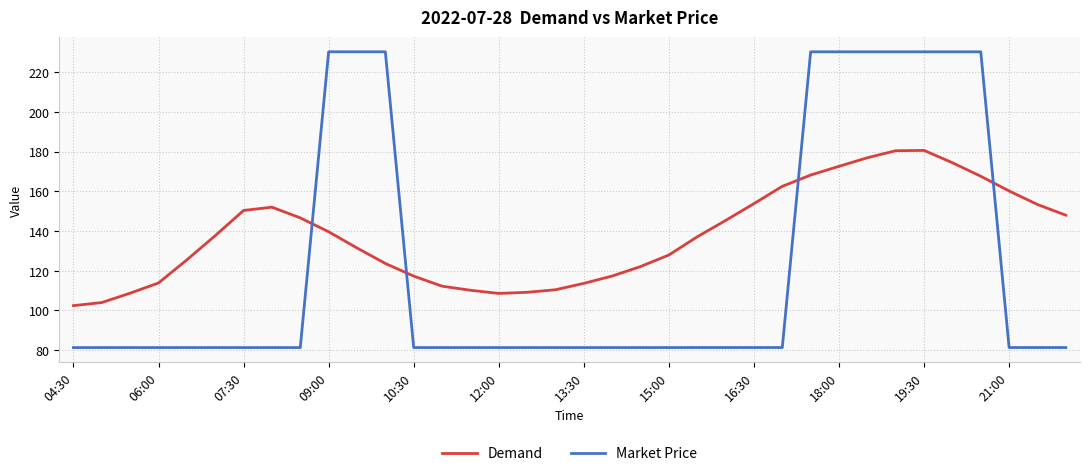

Which series has the largest range (max minus min)?

Market Price